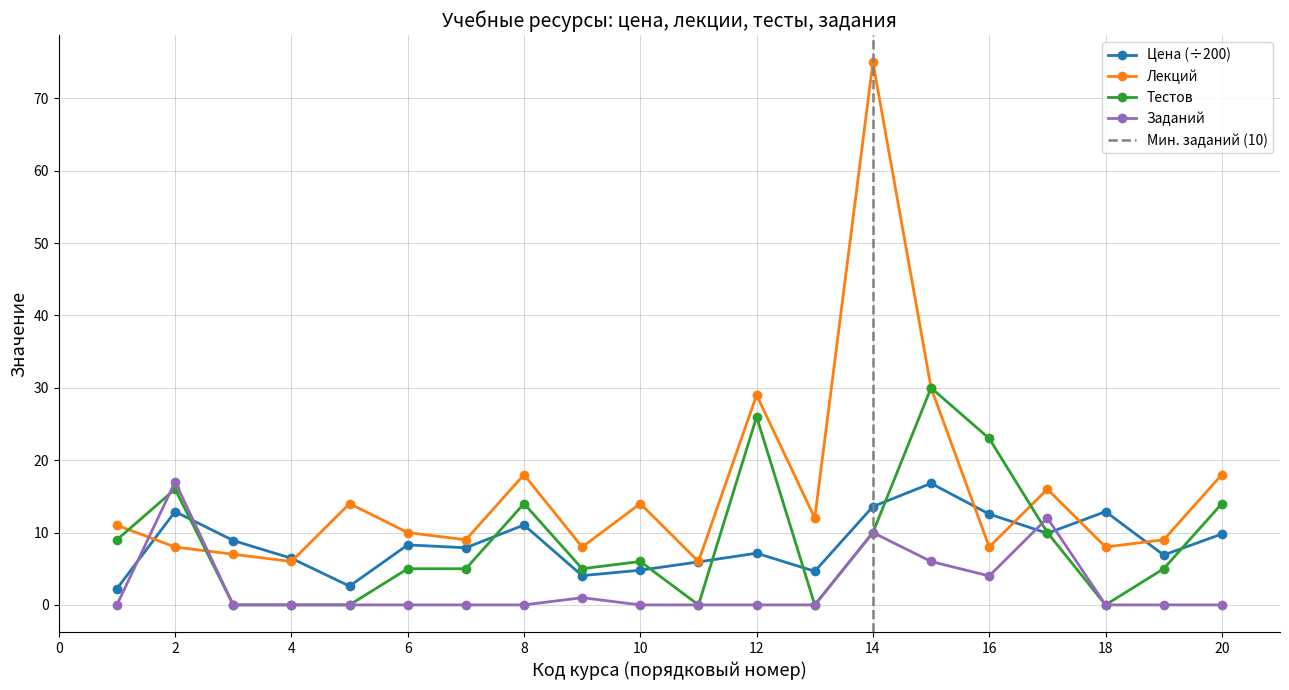

After their last crossing, which series has the higher values: Тестов or Лекций?

Лекций